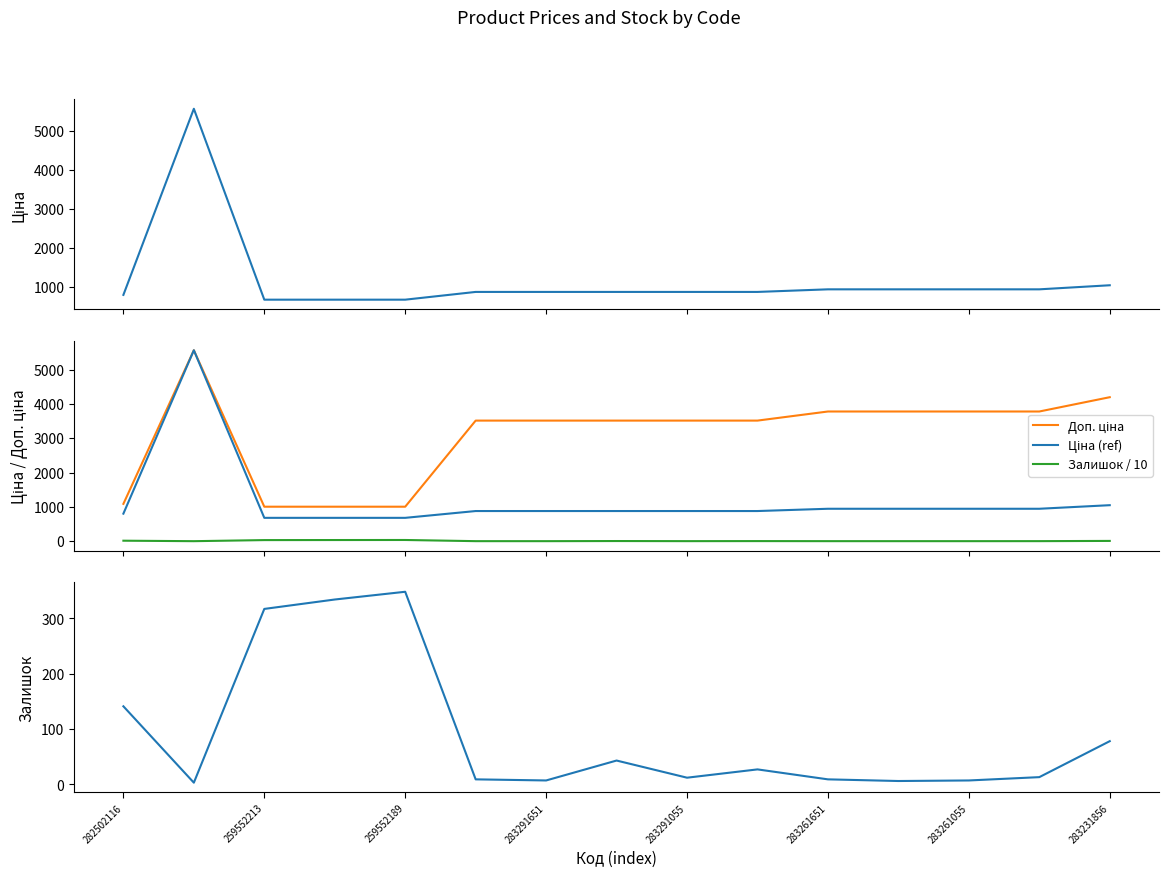

What is the approximate value of Ціна at 282502116?

802.1